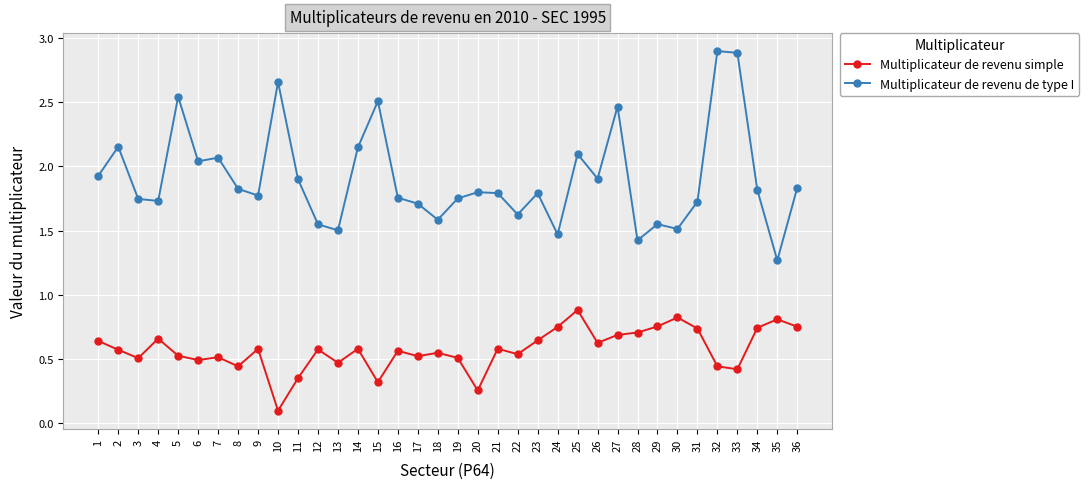

Which category has the lowest value in the Multiplicateur de revenu de type I series?

35